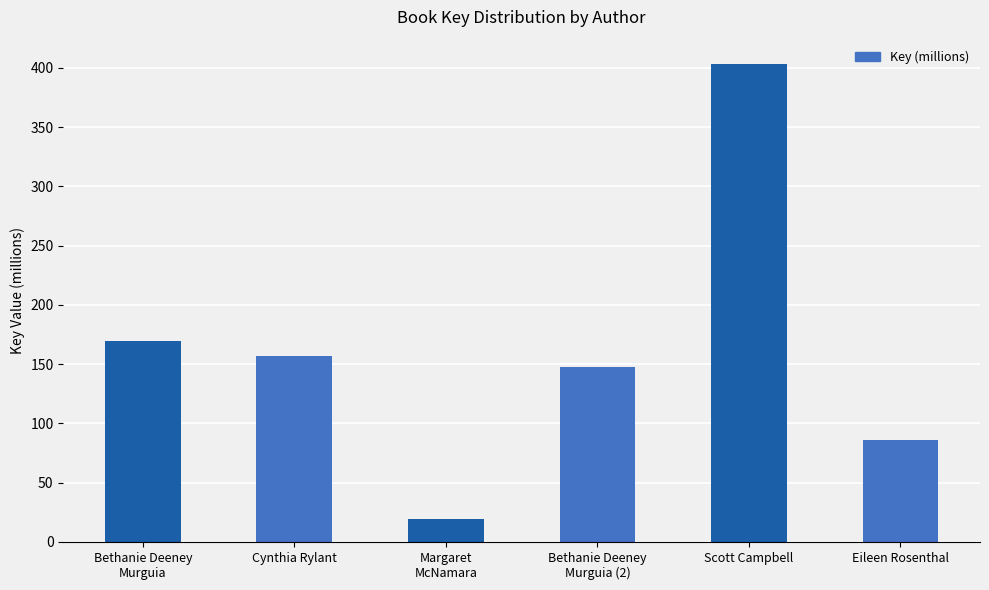

Where does the data first go above 156?

Bethanie Deeney
Murguia